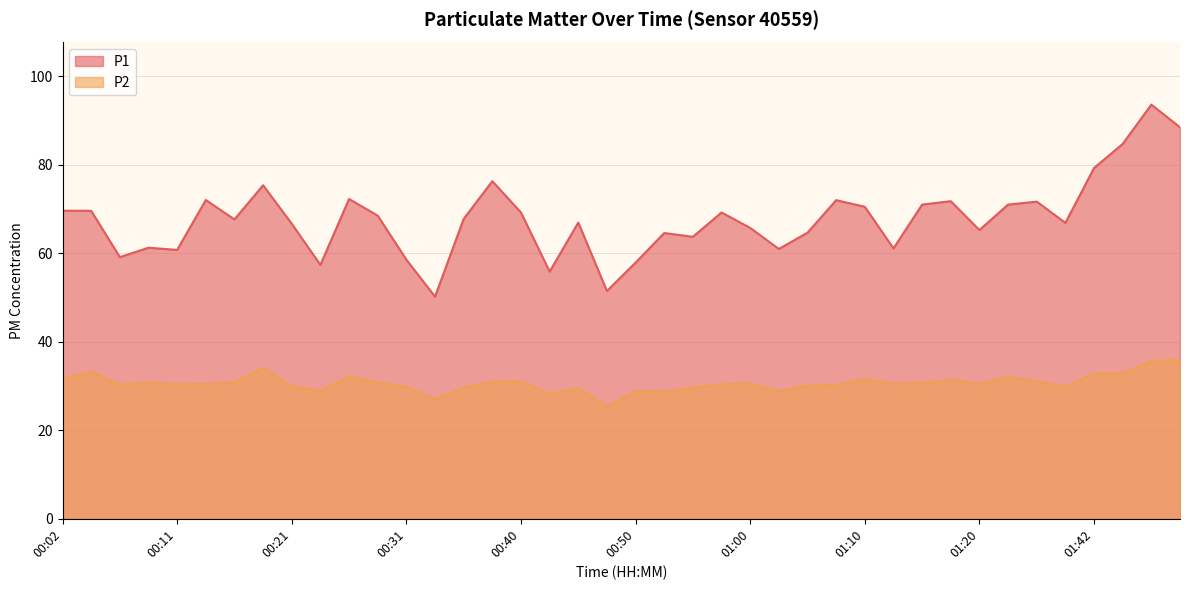

Which series has the widest spread of values?

P1